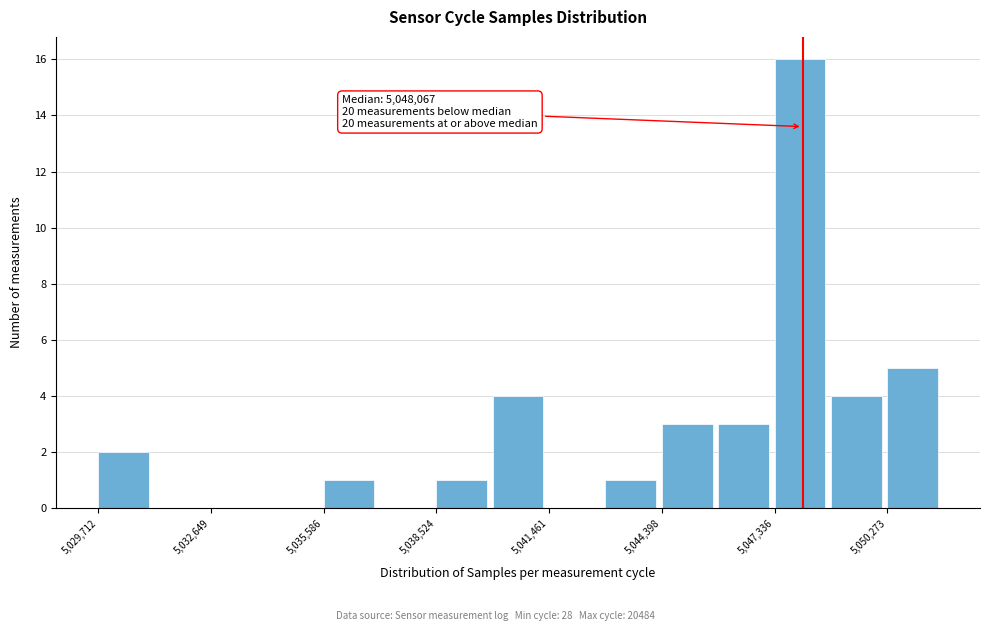

Read against the x-axis, roughly where is the centre of the tallest bar?

5048000